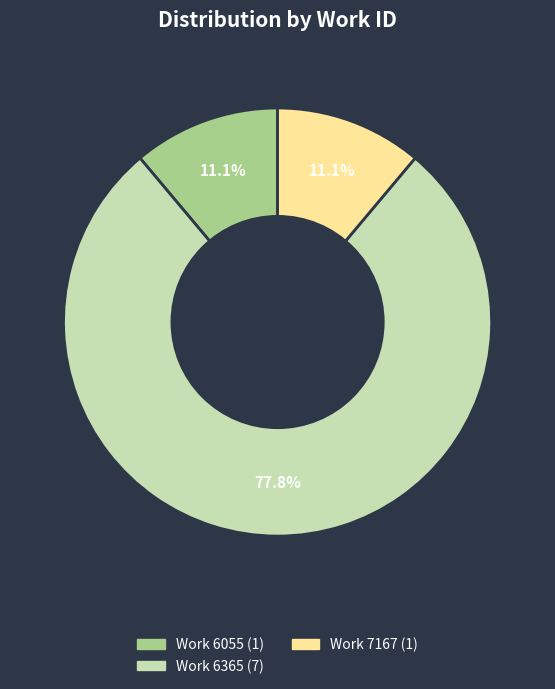

Does any single category account for the majority?

Yes